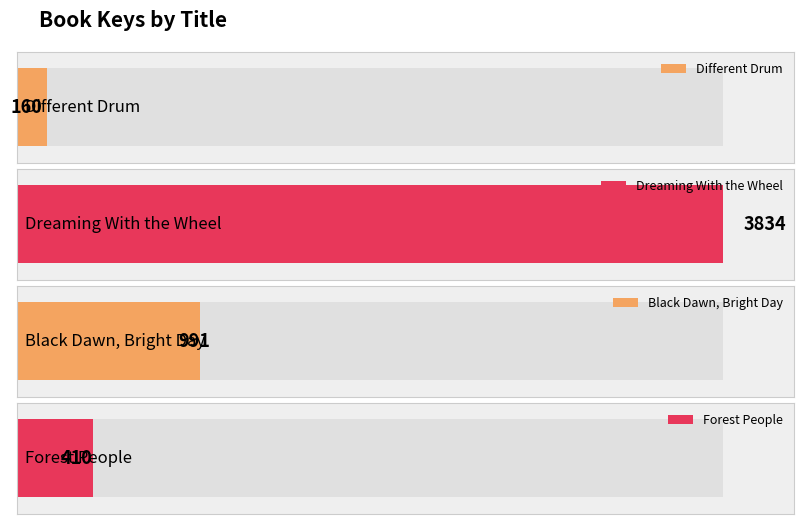

Reading right to left, list all the values displayed in this chart.

410	991	3834	160